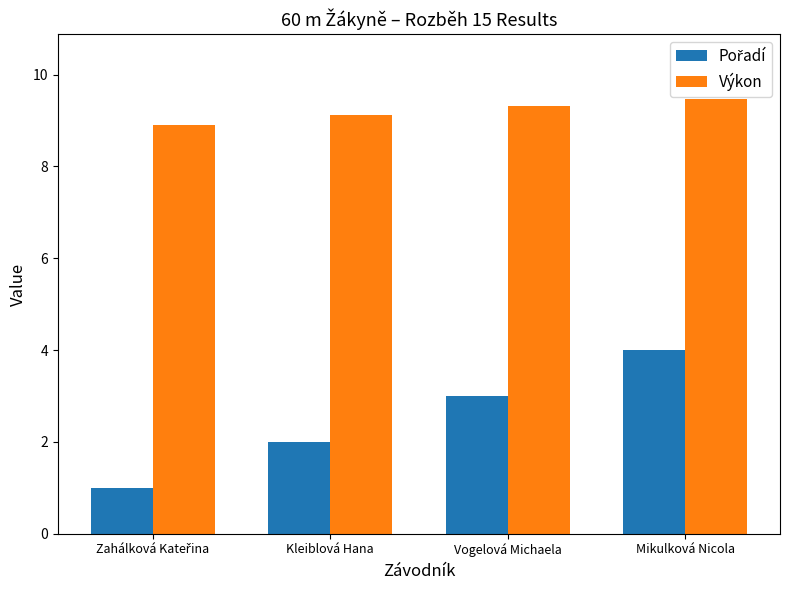

What is the smallest value displayed?

1.0